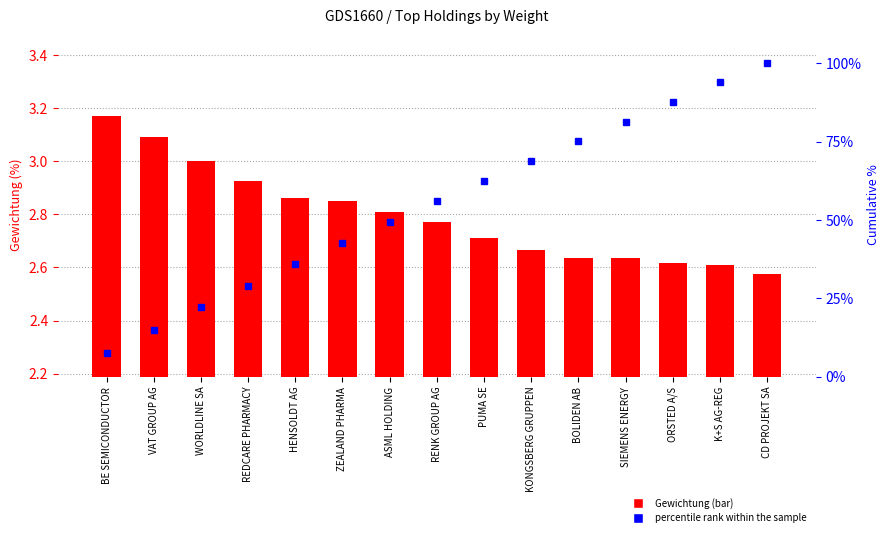

How many categories are shown in the chart?

15